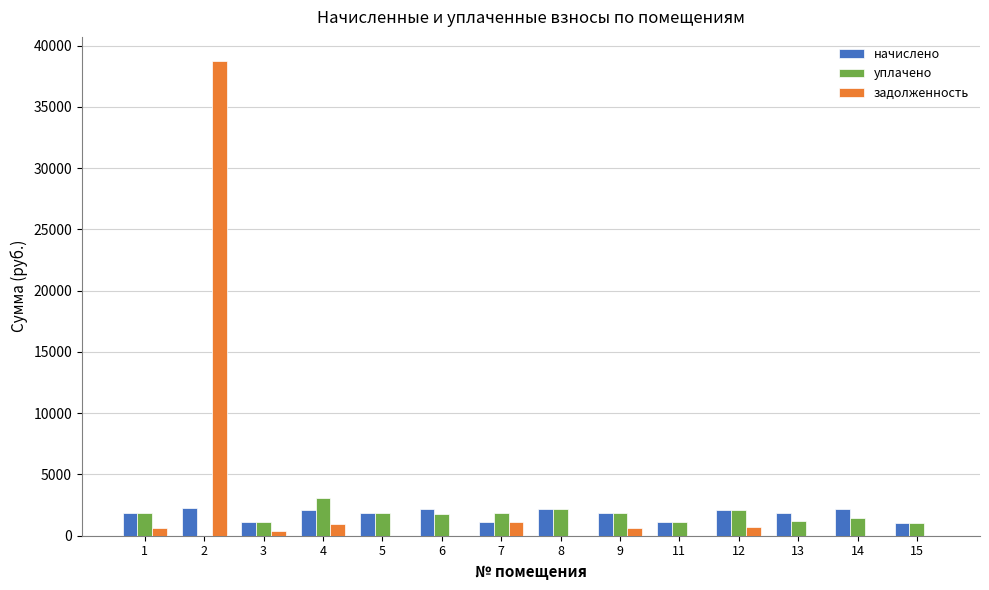

Are the bars grouped side by side (vs. stacked)?

Yes